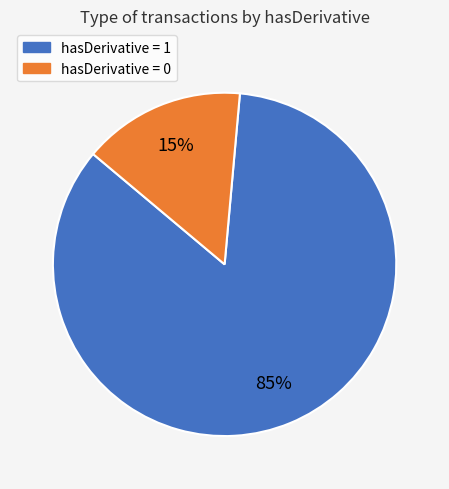

Does any single category account for the majority?

Yes